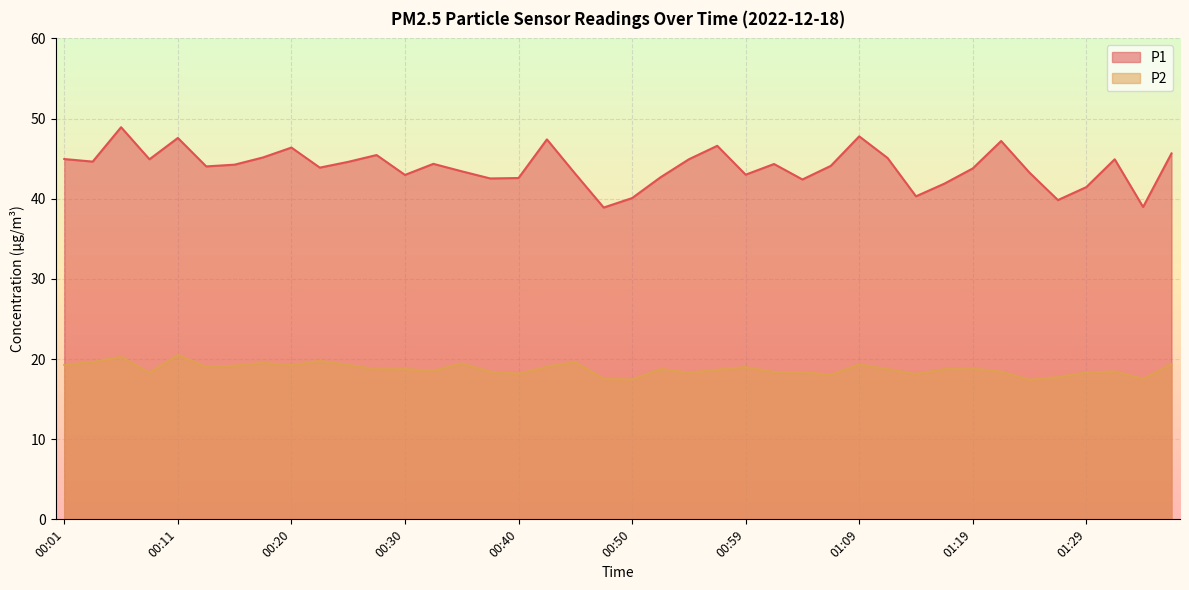

Which category has the lowest value across all series?

01:24